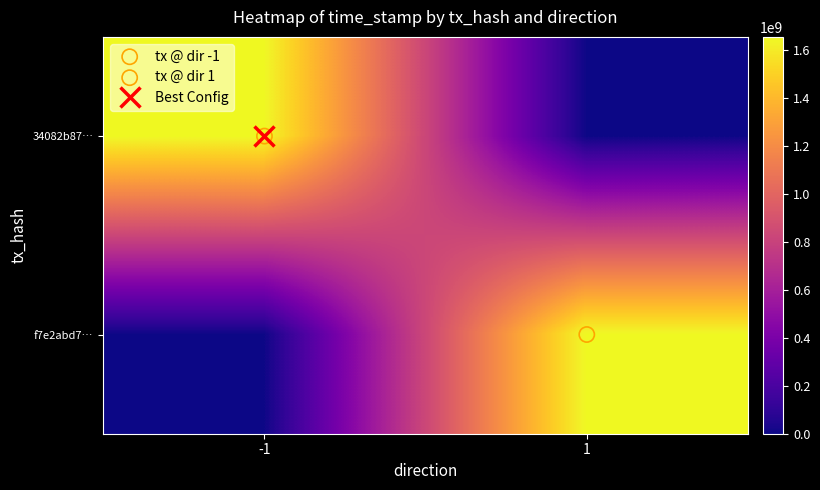

What is the total value across all series at 1?

1656663339